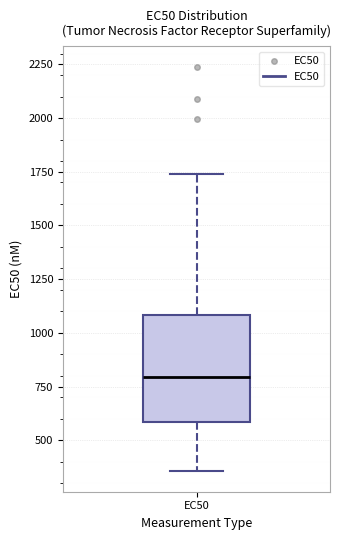

Read this box plot against the y-axis: the position of the median line, the range covered by the box, and the ends of both whiskers. The values are not printed on the chart, so give them approximately, as read against the axis.

median 800, box 600 to 1100, whiskers 350 to 1750